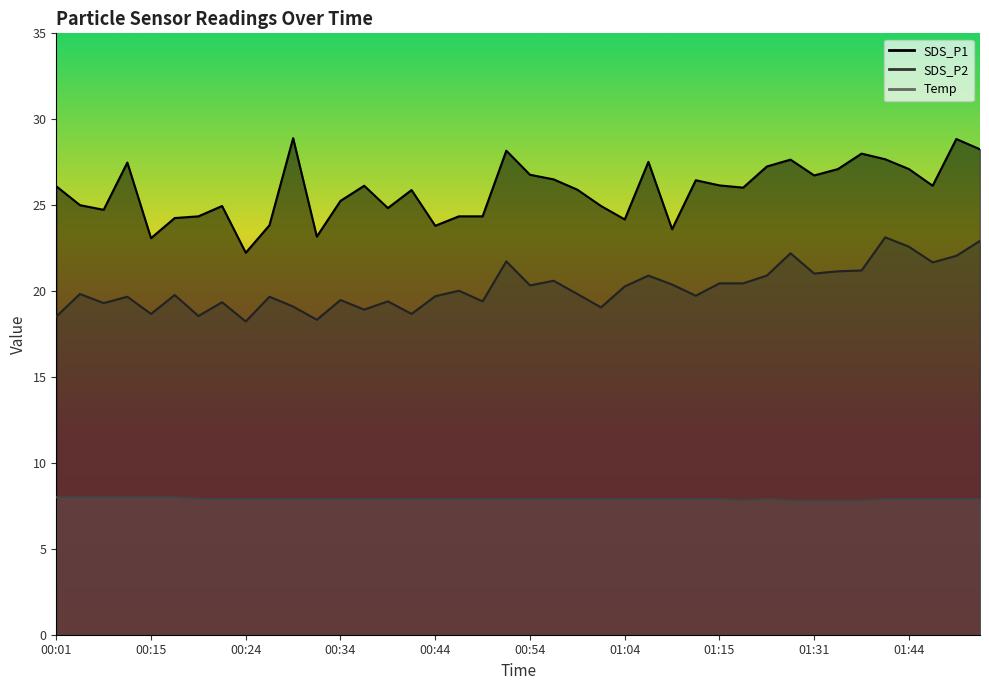

What is the sum of all SDS_P1 values?

1033.6